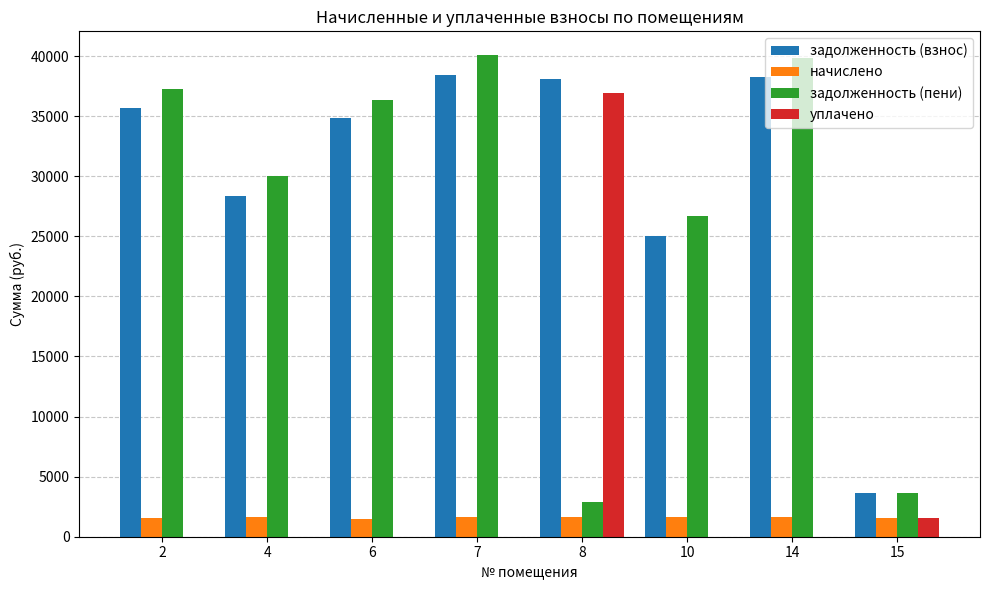

Where is задолженность (взнос) nearest to the value 21022?

10